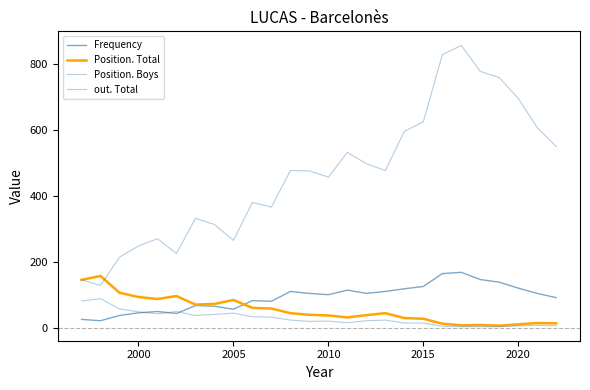

True or false: Frequency and out. Total intersect in this chart.

False